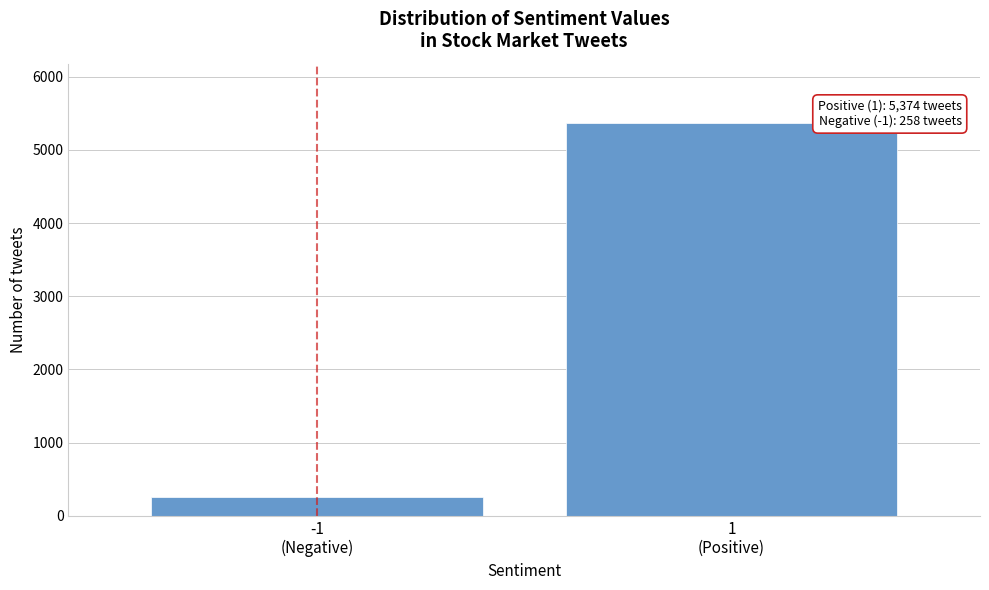

Reading left to right, list all the values displayed in this chart.

258	5374